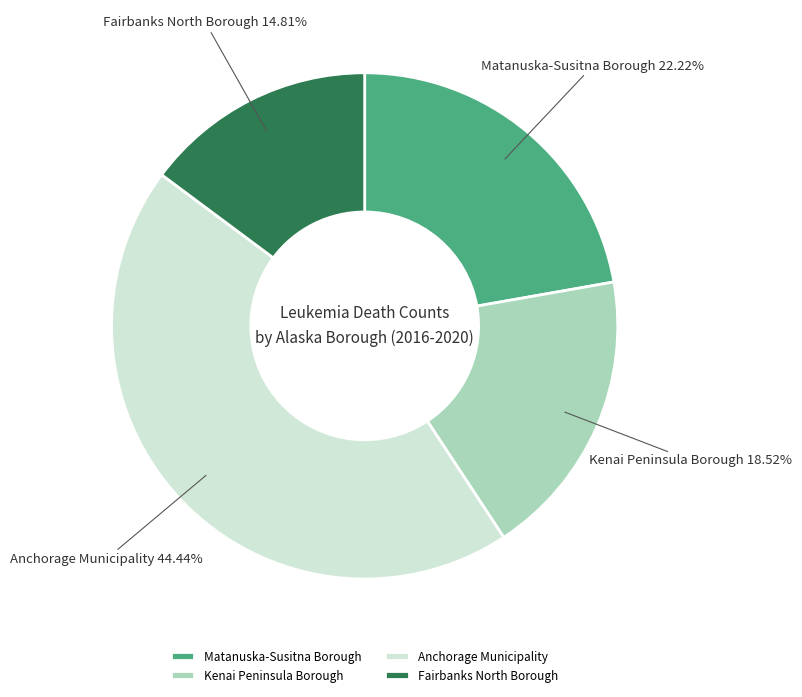

Rank the categories by value from lowest to highest.

Fairbanks North Borough, Kenai Peninsula Borough, Matanuska-Susitna Borough, Anchorage Municipality